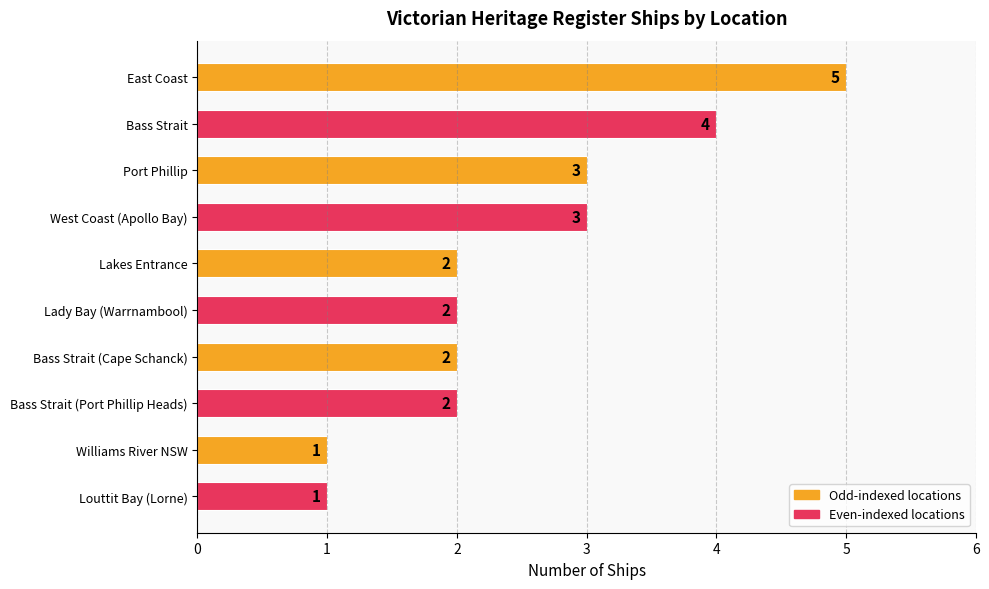

Which category has the highest value across all series?

East Coast